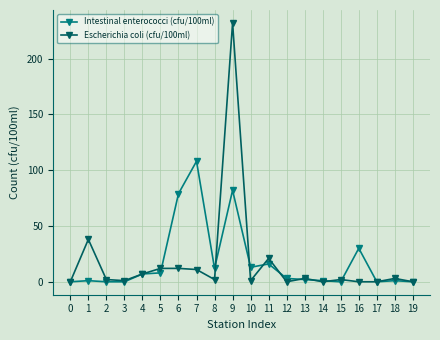

How many data points in Intestinal enterococci (cfu/100ml) are less than 3?

10